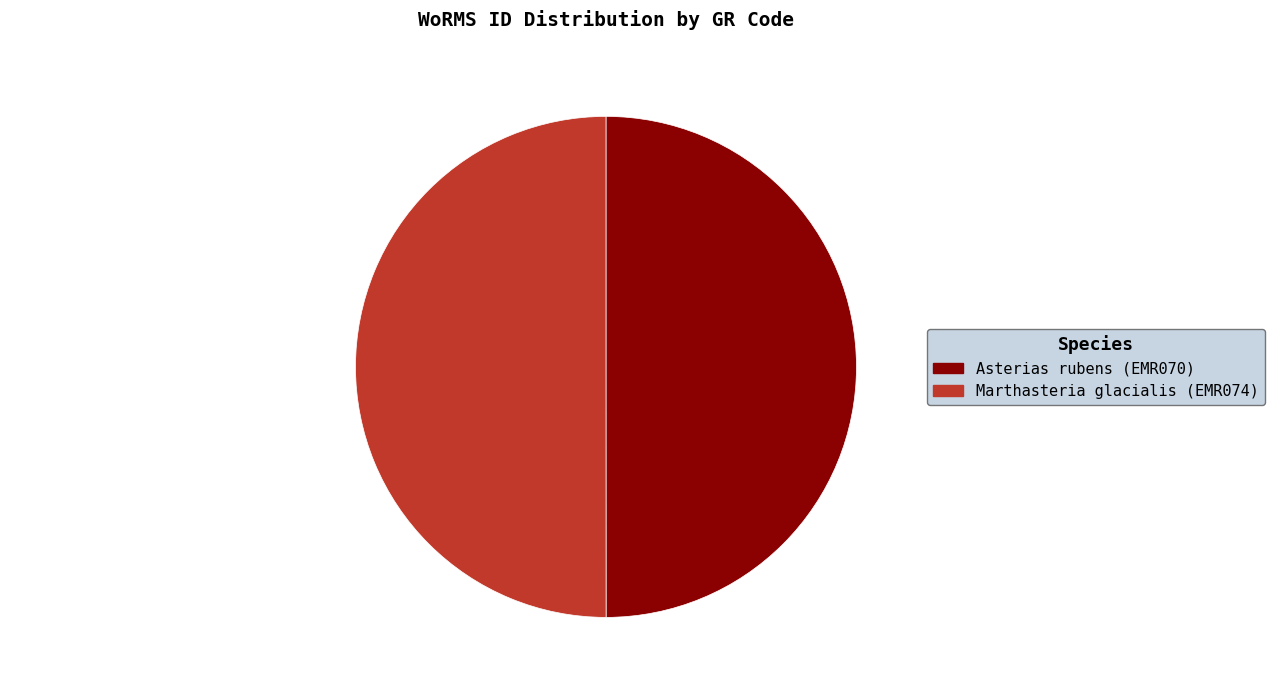

Do Marthasteria glacialis (EMR074) and Asterias rubens (EMR070) together represent more than half of the pie?

Yes